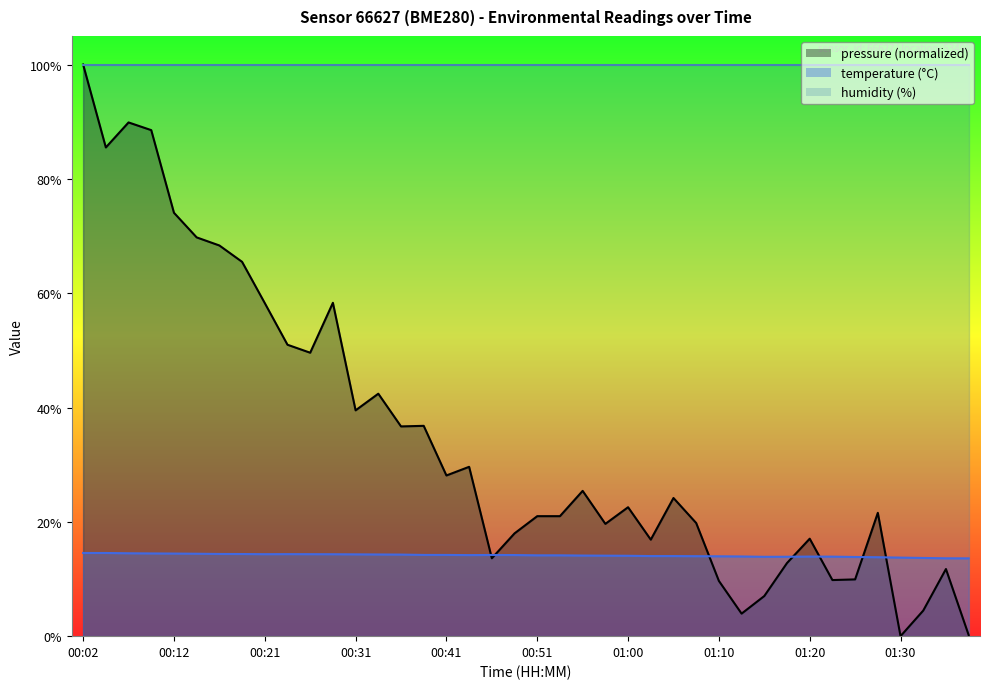

Where is pressure_scaled nearest to the value 50?

00:26